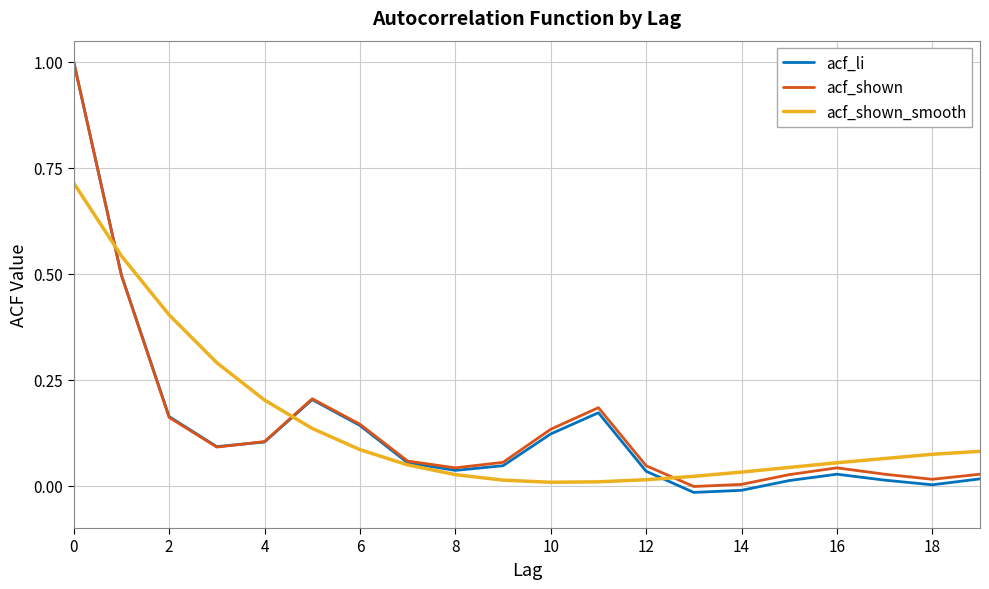

What is the maximum value for acf_li?

1.0